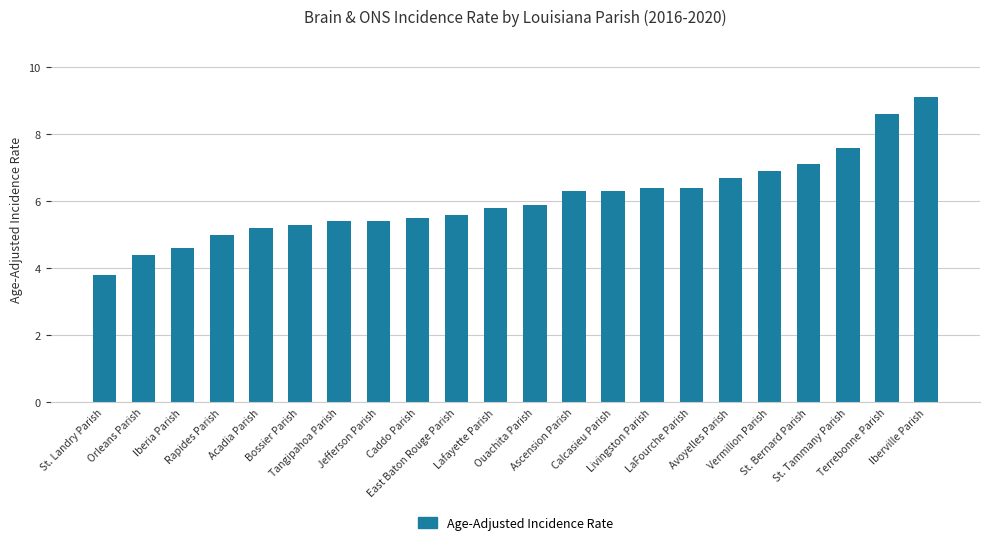

What is the difference between the values at Iberia Parish and Calcasieu Parish?

1.7